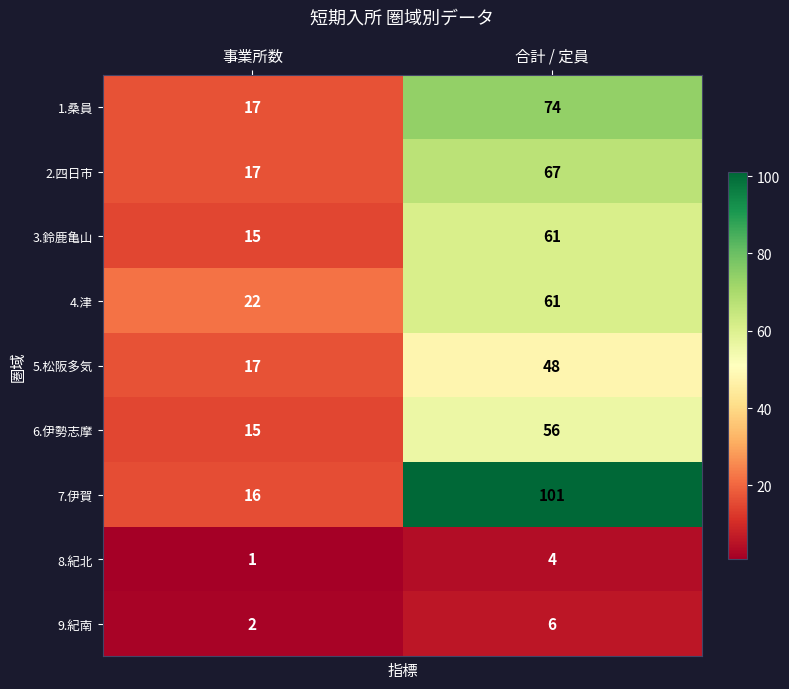

What is the highest value of the 8.紀北 series?

4